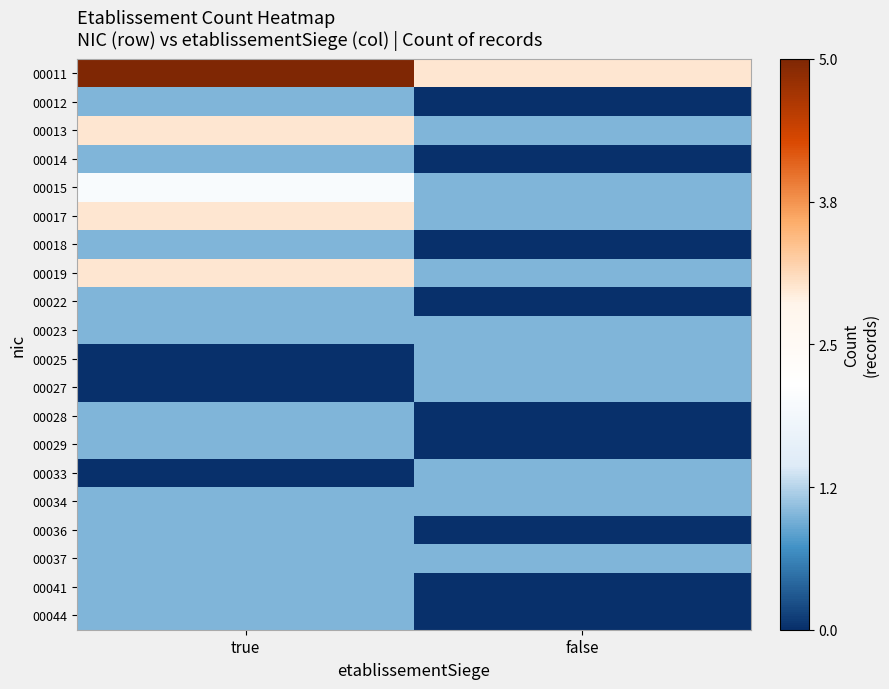

Reading left to right, list all the values displayed in this chart.

00011: true=5	false=3
00012: true=1	false=0
00013: true=3	false=1
00014: true=1	false=0
00015: true=2	false=1
00017: true=3	false=1
00018: true=1	false=0
00019: true=3	false=1
00022: true=1	false=0
00023: true=1	false=1
00025: true=0	false=1
00027: true=0	false=1
00028: true=1	false=0
00029: true=1	false=0
00033: true=0	false=1
00034: true=1	false=1
00036: true=1	false=0
00037: true=1	false=1
00041: true=1	false=0
00044: true=1	false=0